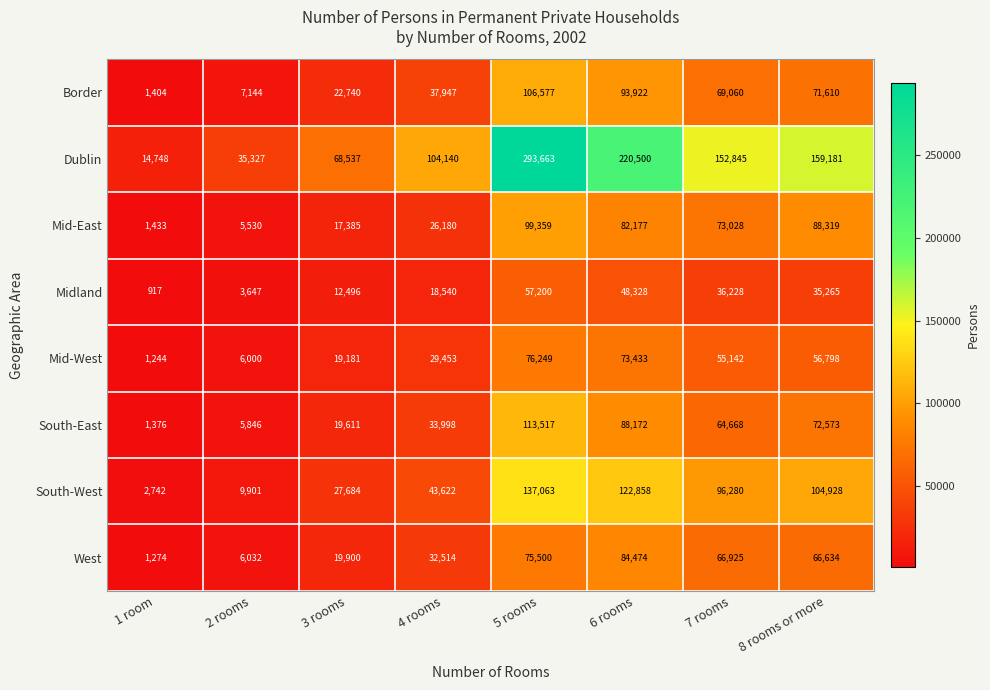

Count the number of data series in this chart.

8